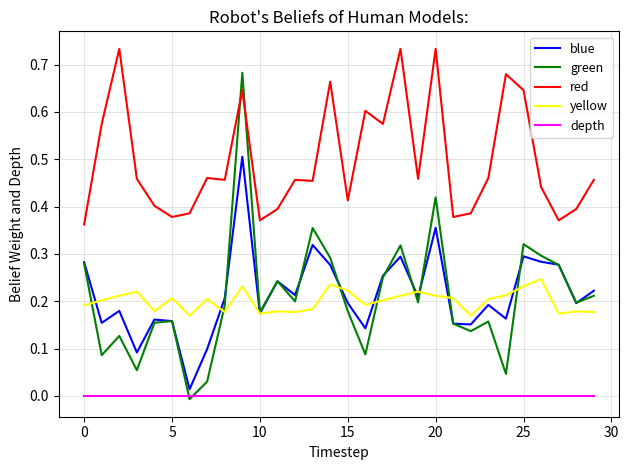

At how many categories does at least one series exceed 0?

30